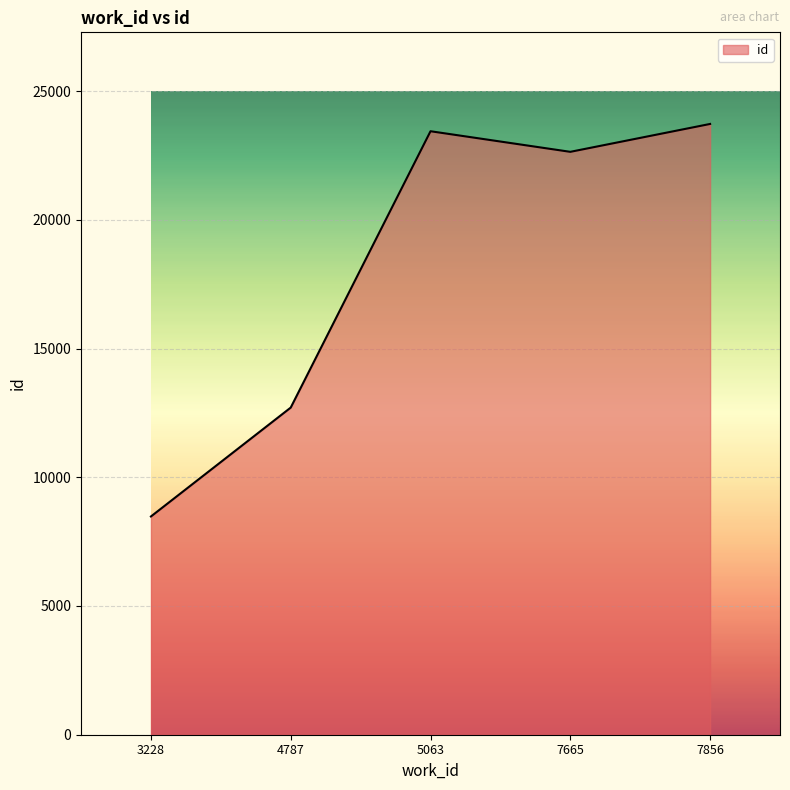

Is it true that the value at 3228 is 3665?

False